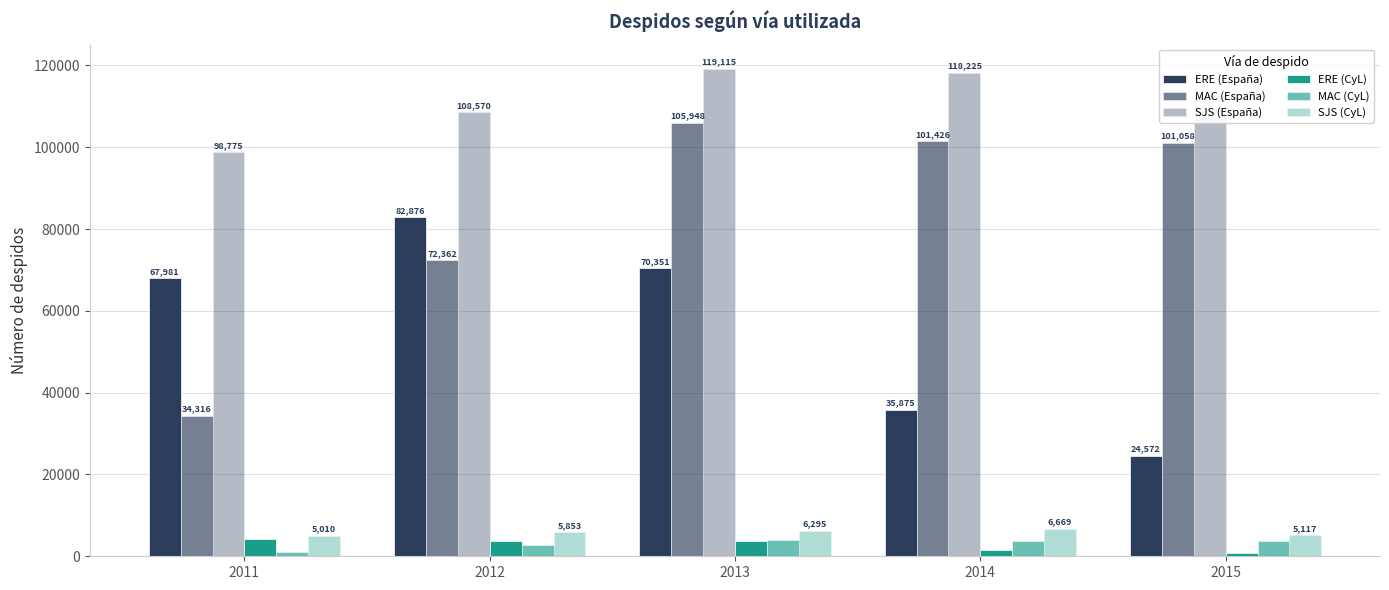

Is it true that SJS (CyL) equals 5117 at 2015?

True